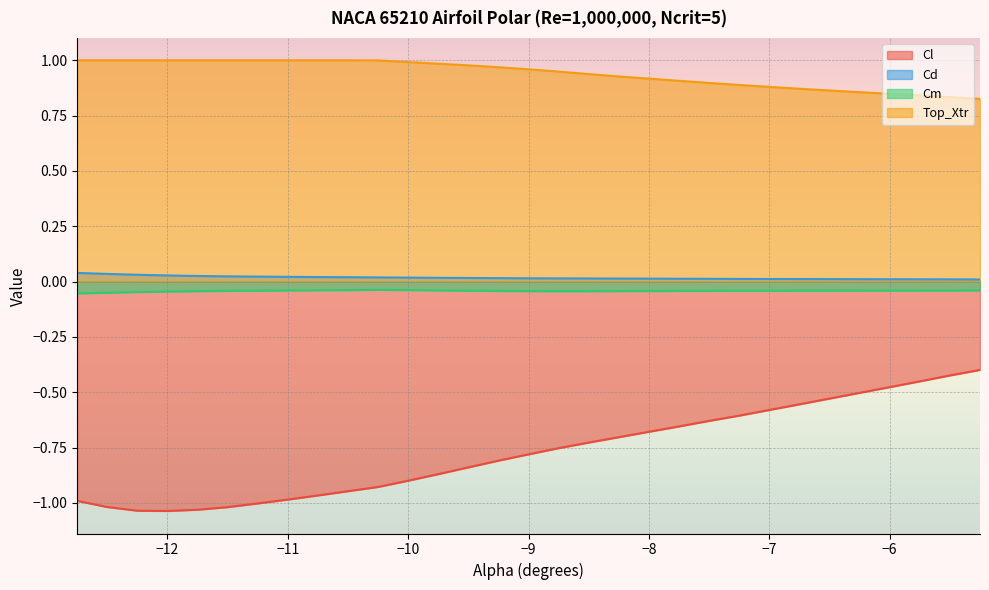

True or false: Top_Xtr has a value of 1.0 at -12.75.

True